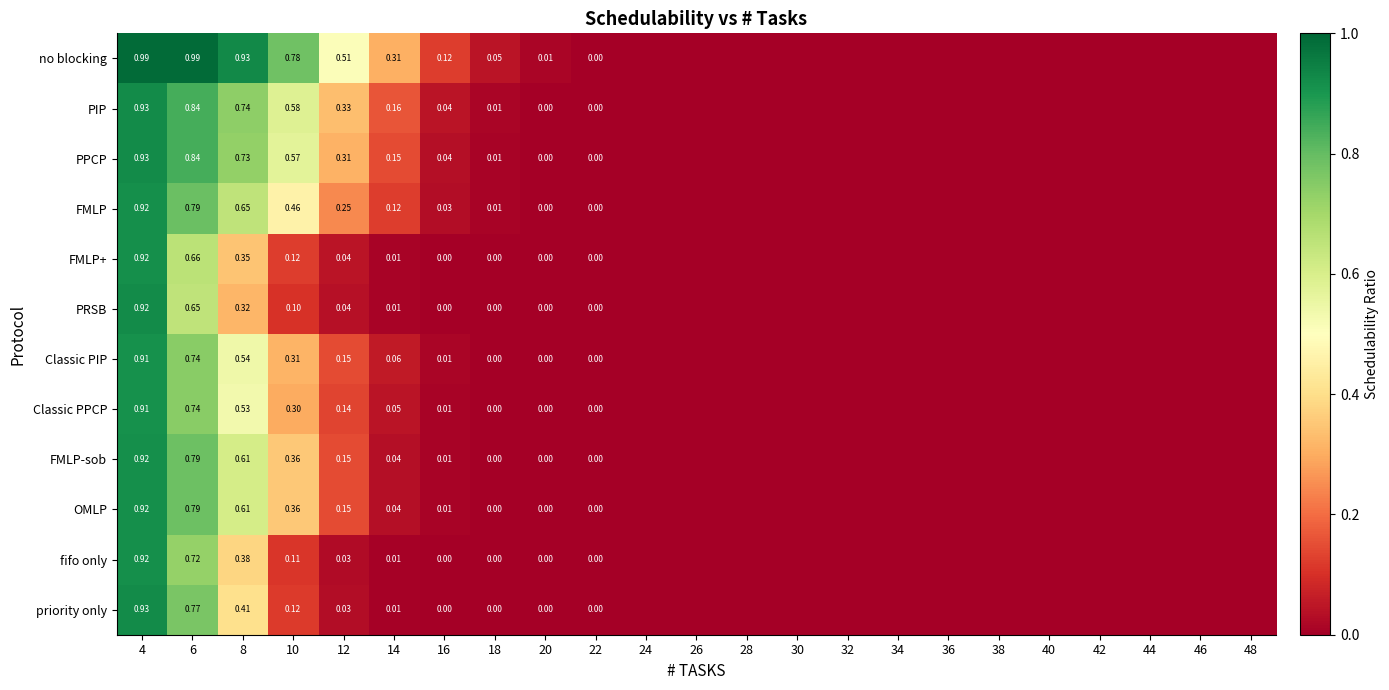

Between 32 and 40, which is larger?

32